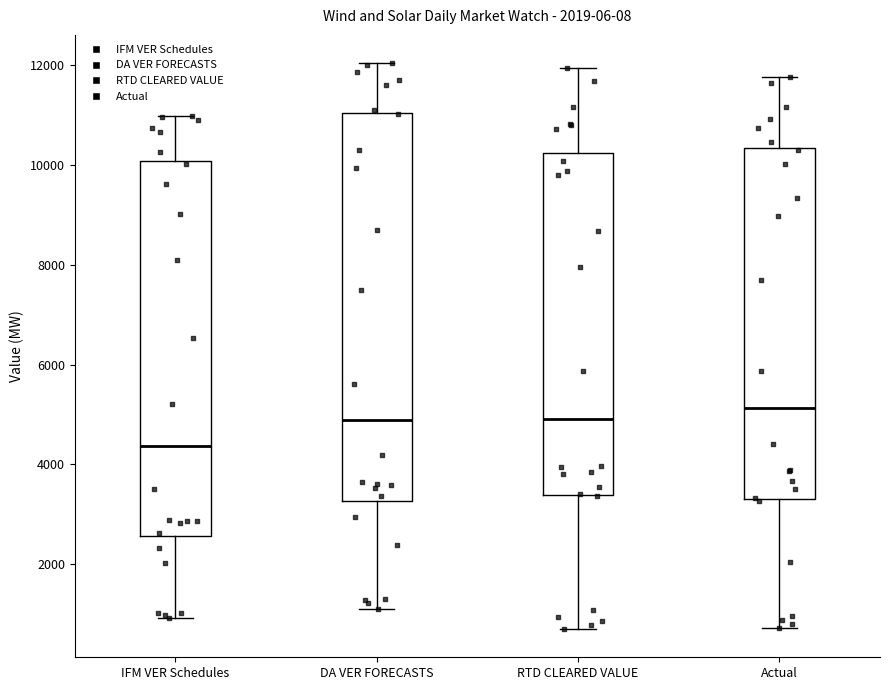

Which box is the tallest, from its lower edge to its upper edge?

DA VER FORECASTS